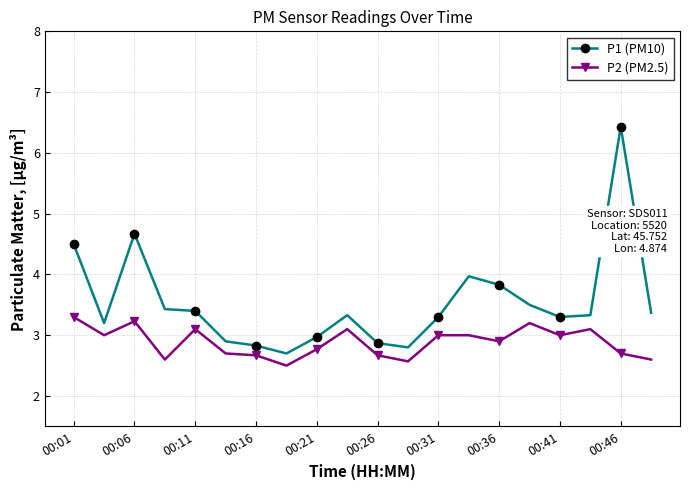

Is this an area chart (filled region under the line)?

No